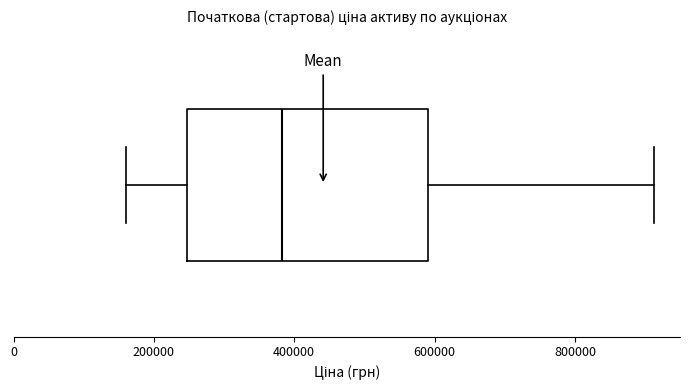

Read this box plot against the x-axis: the position of the median line, the range covered by the box, and the ends of both whiskers. The values are not printed on the chart, so give them approximately, as read against the axis.

median 380000, box 240000 to 600000, whiskers 160000 to 920000